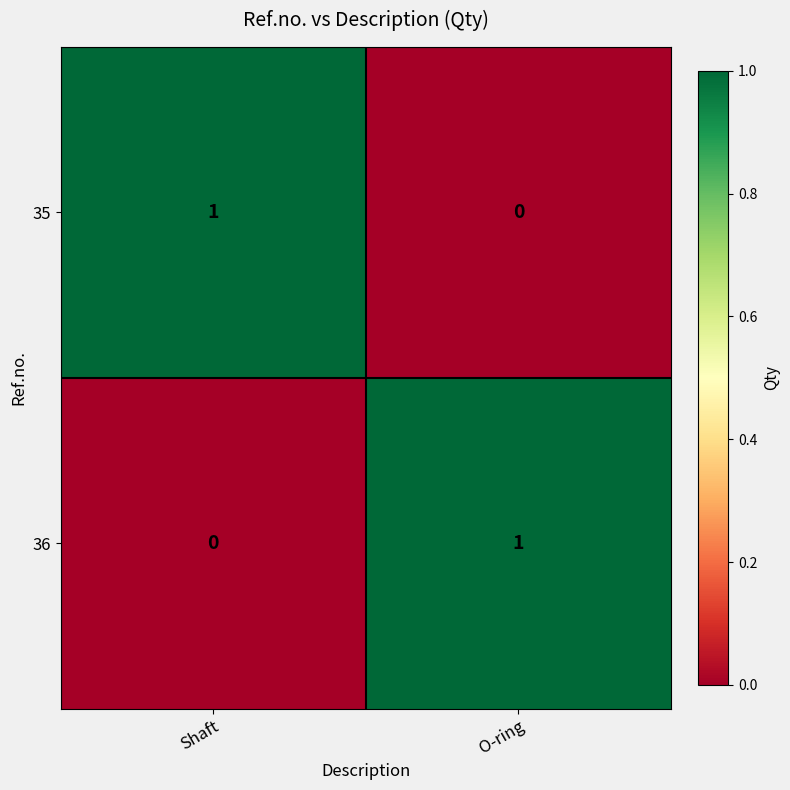

At which label is 36 closest to 0?

Shaft